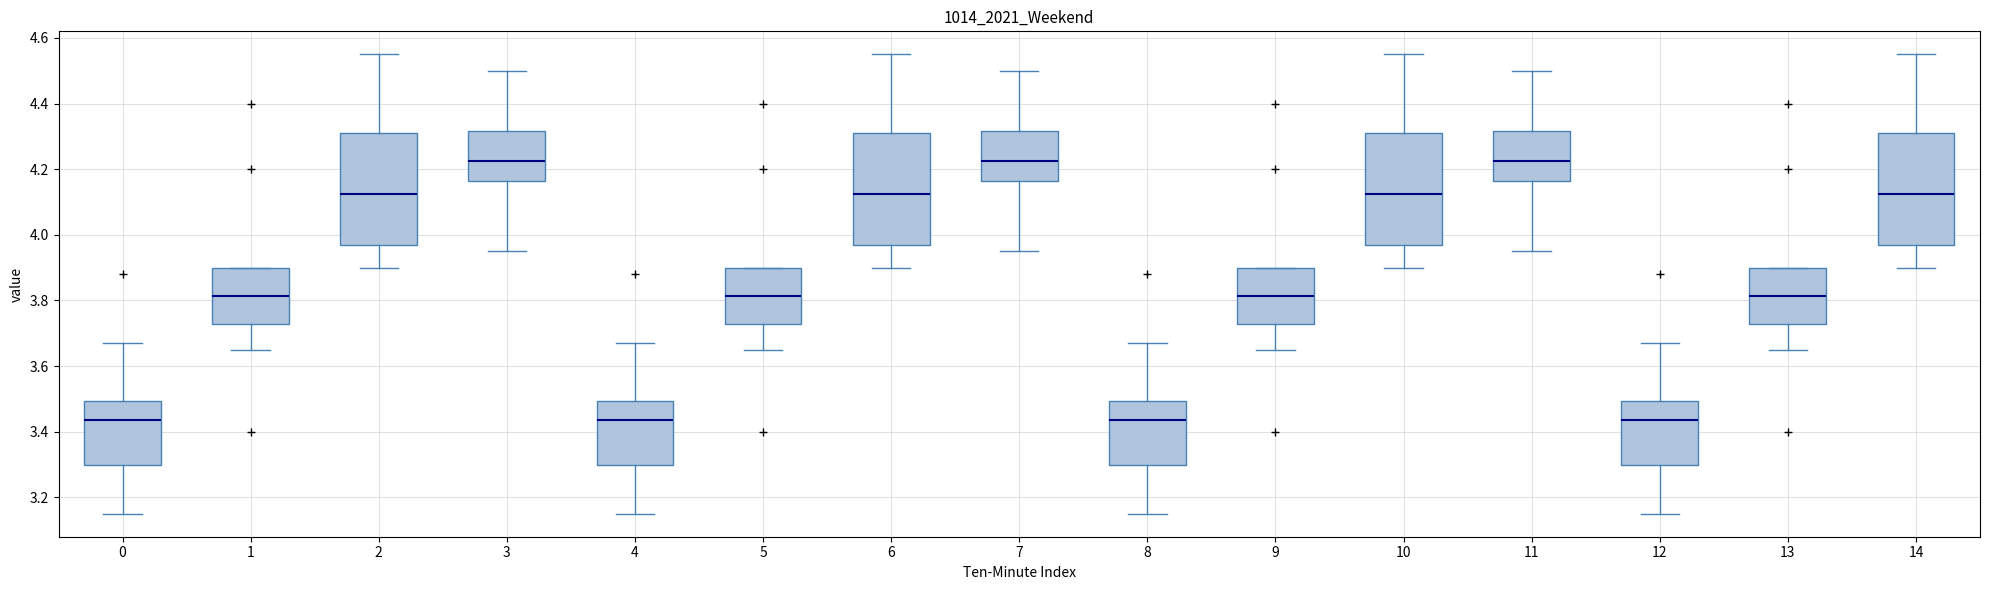

Reading left to right, read every box against the y-axis: the position of its median line, the range the box covers, and the ends of its whiskers. The values are not printed on the chart, so give them approximately, as read against the axis.

0: median 3.44, box 3.30 to 3.50, whiskers 3.16 to 3.68
1: median 3.82, box 3.72 to 3.90, whiskers 3.66 to 3.90
2: median 4.12, box 3.98 to 4.32, whiskers 3.90 to 4.56
3: median 4.22, box 4.16 to 4.32, whiskers 3.96 to 4.50
4: median 3.44, box 3.30 to 3.50, whiskers 3.16 to 3.68
5: median 3.82, box 3.72 to 3.90, whiskers 3.66 to 3.90
6: median 4.12, box 3.98 to 4.32, whiskers 3.90 to 4.56
7: median 4.22, box 4.16 to 4.32, whiskers 3.96 to 4.50
8: median 3.44, box 3.30 to 3.50, whiskers 3.16 to 3.68
9: median 3.82, box 3.72 to 3.90, whiskers 3.66 to 3.90
10: median 4.12, box 3.98 to 4.32, whiskers 3.90 to 4.56
11: median 4.22, box 4.16 to 4.32, whiskers 3.96 to 4.50
12: median 3.44, box 3.30 to 3.50, whiskers 3.16 to 3.68
13: median 3.82, box 3.72 to 3.90, whiskers 3.66 to 3.90
14: median 4.12, box 3.98 to 4.32, whiskers 3.90 to 4.56